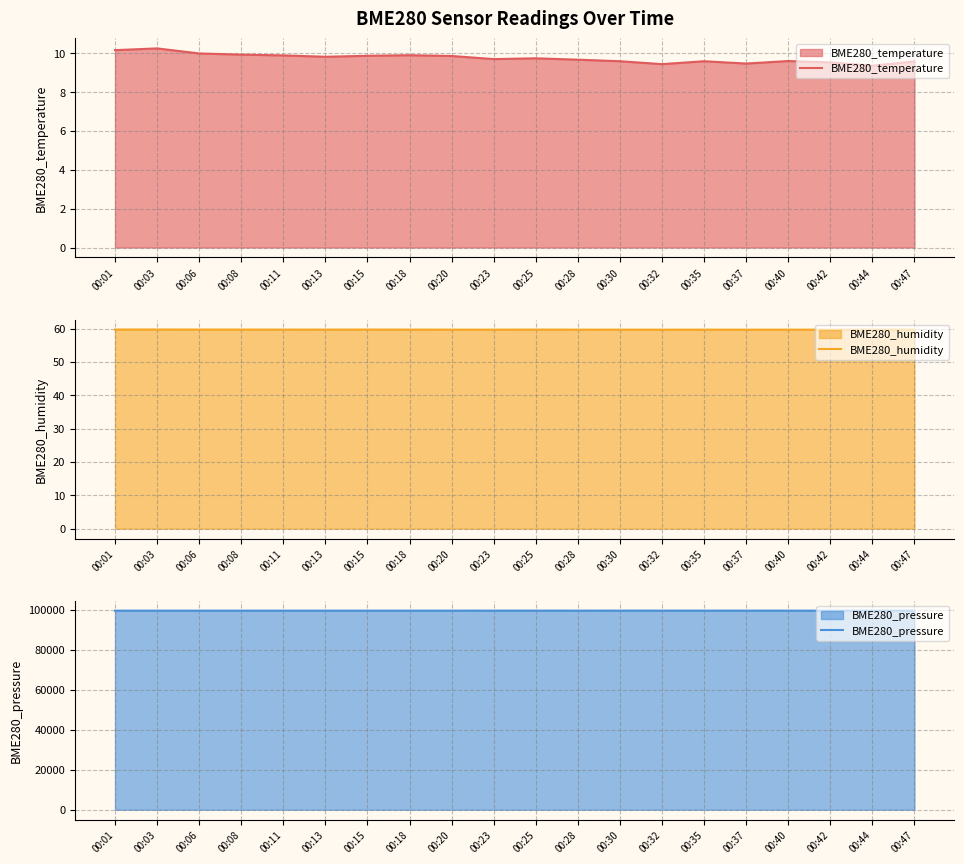

True or false: BME280_pressure has more than 2 interior local peaks.

True